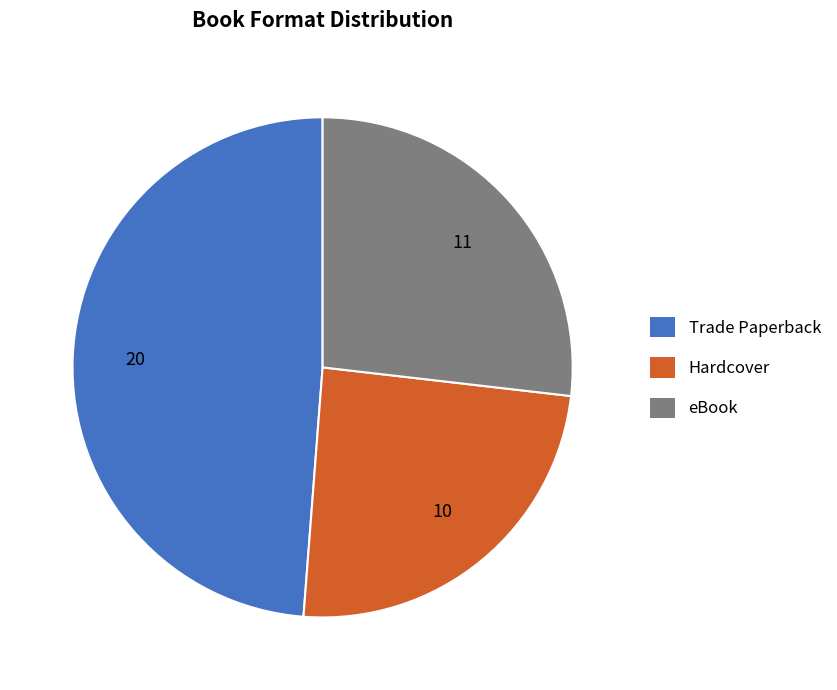

Which slice is the smallest?

Hardcover